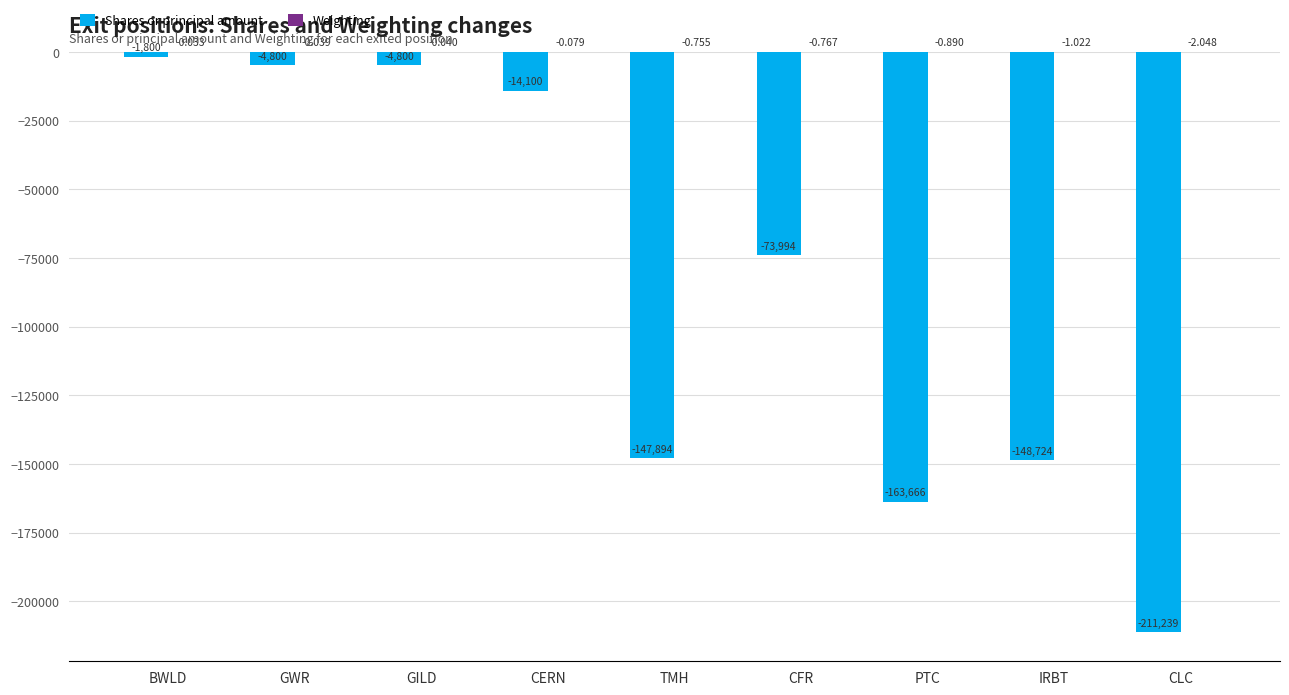

At which category is the sum across all series the highest?

BWLD